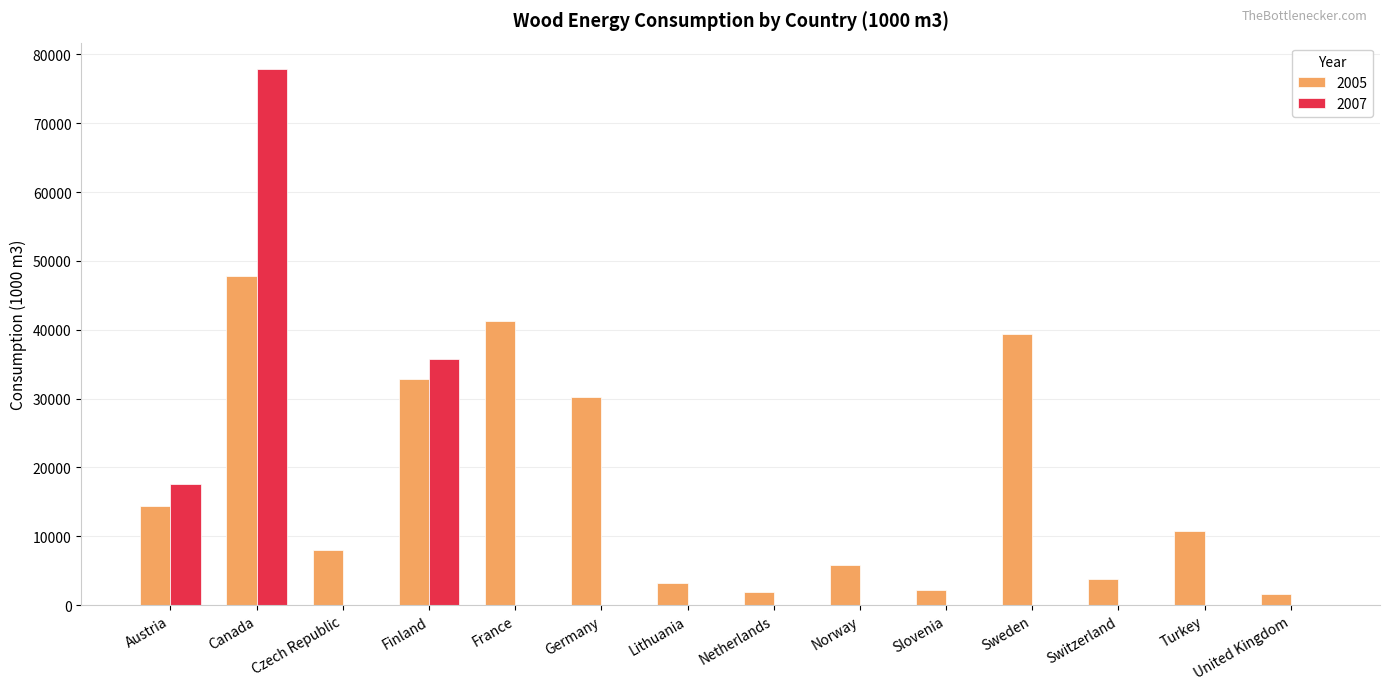

The 2005 series shows 5772.8 at Norway. True or false?

True